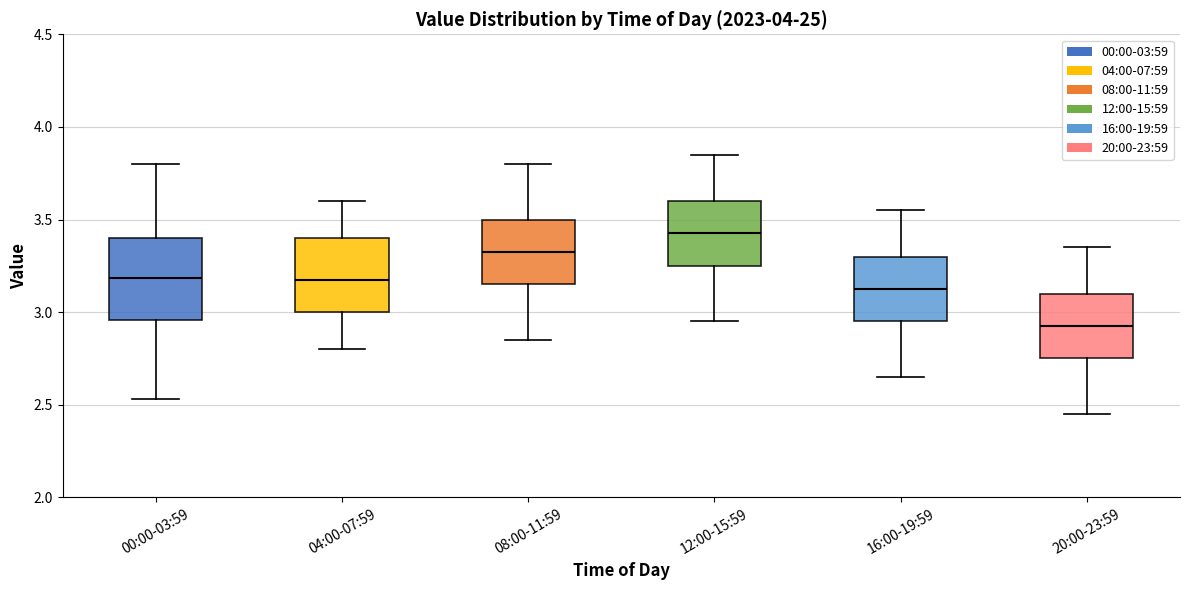

Reading left to right, transcribe this box plot: for each box, give where its median line is, the range the box spans, and where its two whiskers end, as read against the y-axis. The values are not printed on the chart, so give them approximately, as read against the axis.

00:00-03:59: median 3.20, box 2.95 to 3.40, whiskers 2.55 to 3.80
04:00-07:59: median 3.20, box 3.00 to 3.40, whiskers 2.80 to 3.60
08:00-11:59: median 3.35, box 3.15 to 3.50, whiskers 2.85 to 3.80
12:00-15:59: median 3.45, box 3.25 to 3.60, whiskers 2.95 to 3.85
16:00-19:59: median 3.15, box 2.95 to 3.30, whiskers 2.65 to 3.55
20:00-23:59: median 2.95, box 2.75 to 3.10, whiskers 2.45 to 3.35